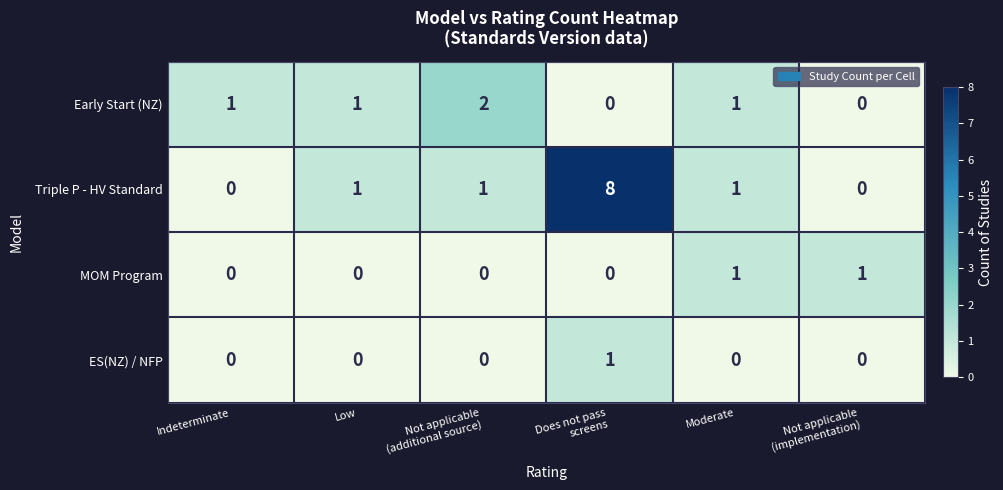

What is the spread (max minus min) of values at Indeterminate?

1